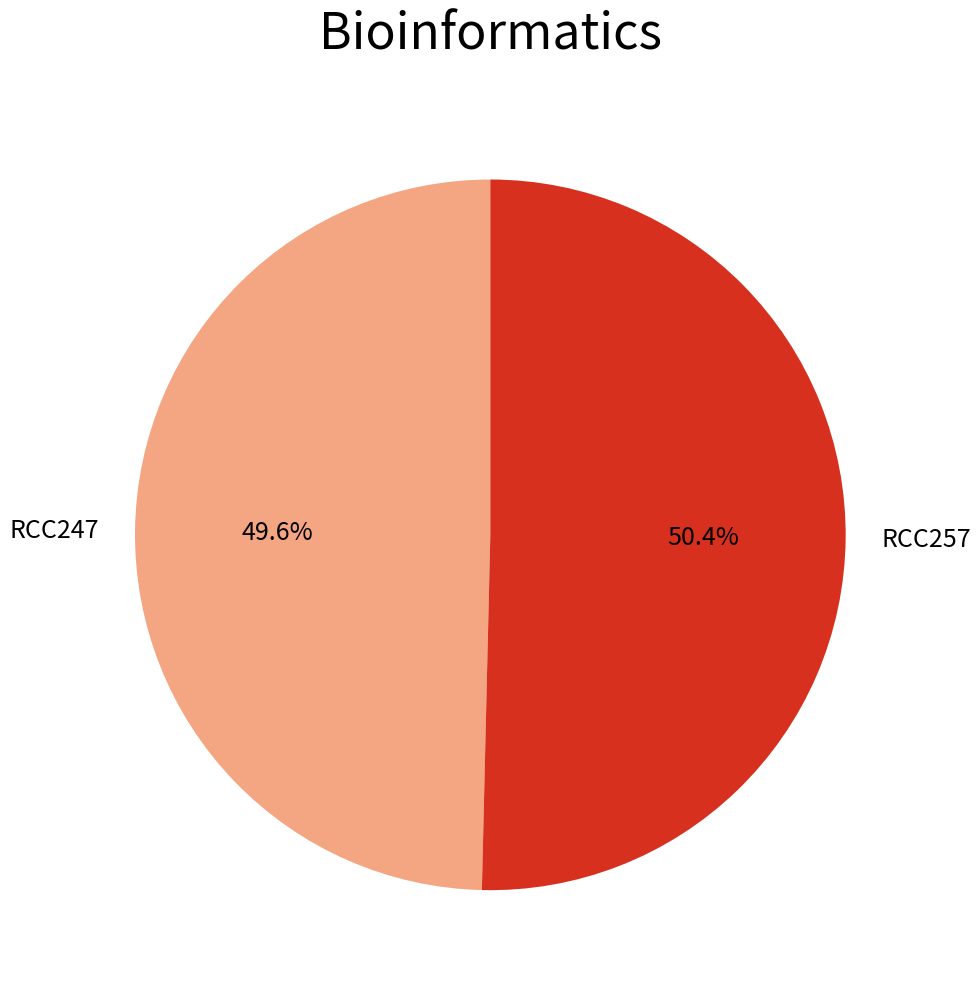

Rank the categories by value from lowest to highest.

RCC247, RCC257